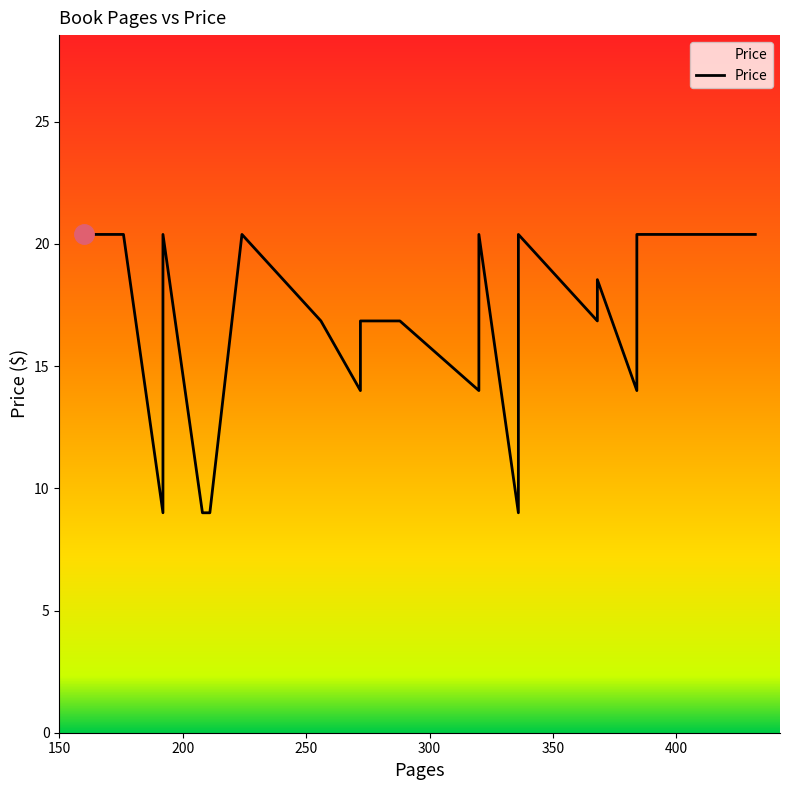

The chart shows a value of 8.1 at 9. True or false?

False